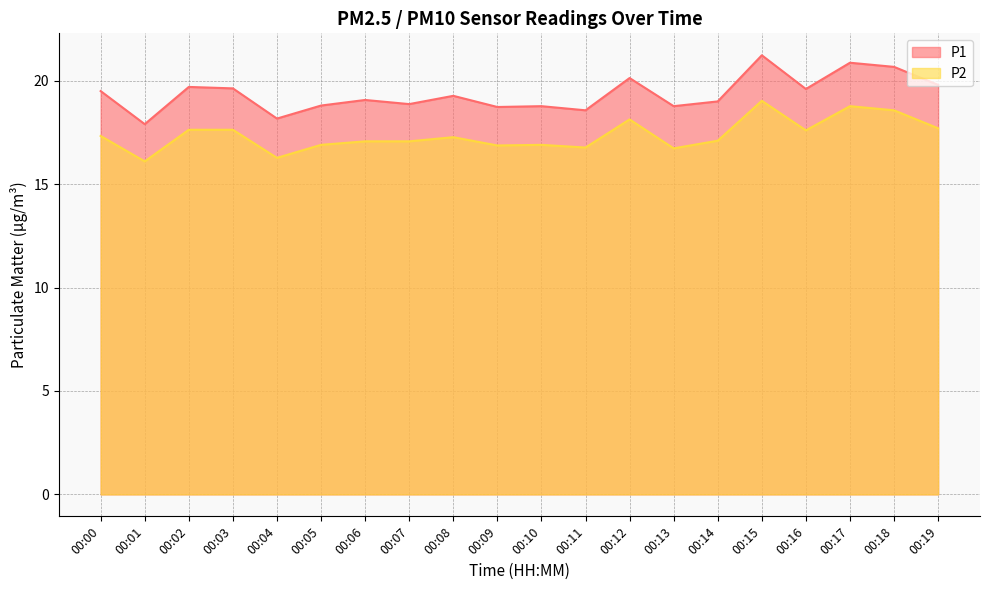

What is the average value of the P2 series?

17.4